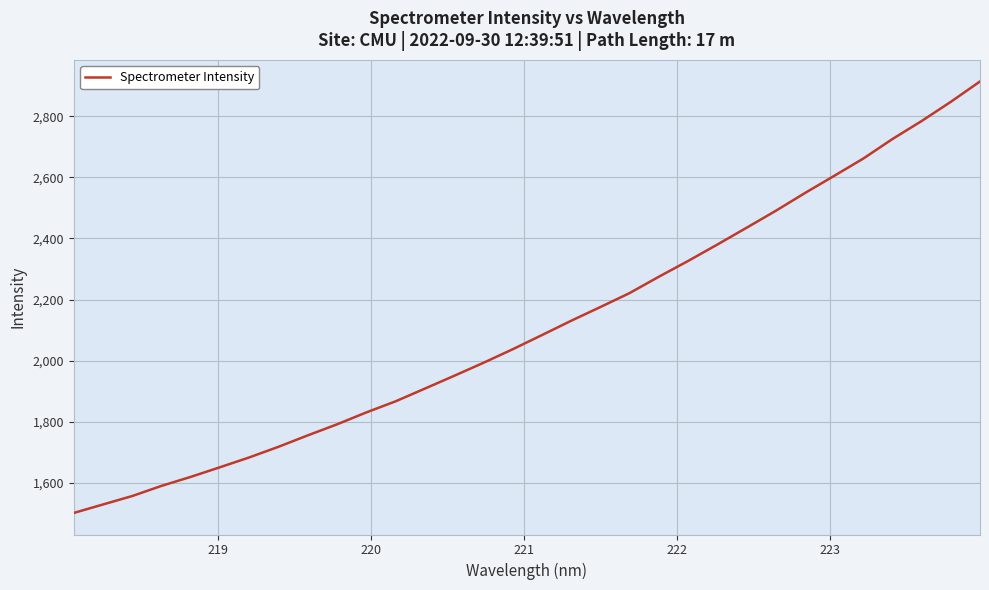

What is the minimum value shown in the chart?

1500.9